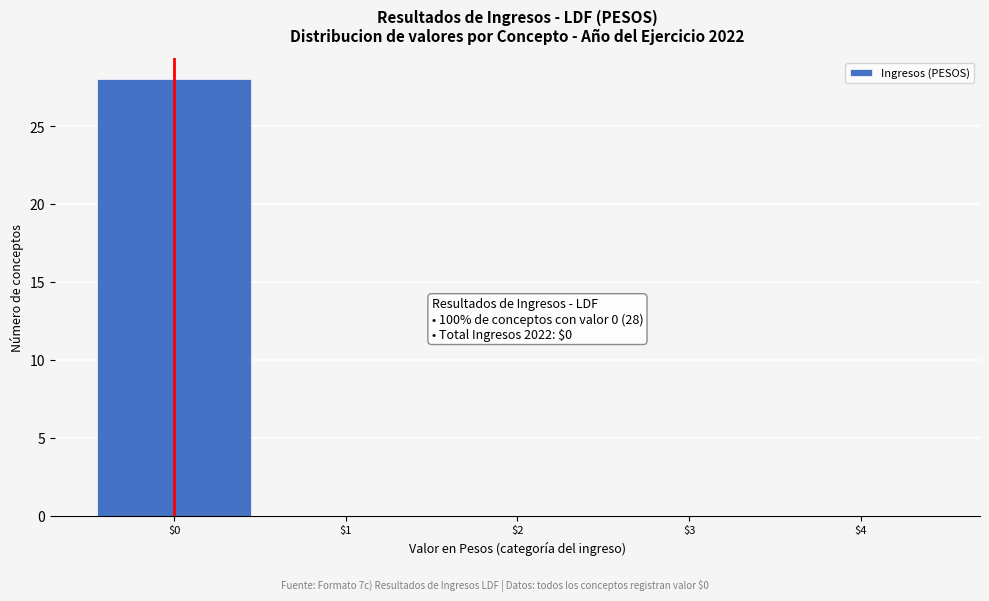

Over which range of the x-axis is the bar tallest?

-0.5 to 0.5